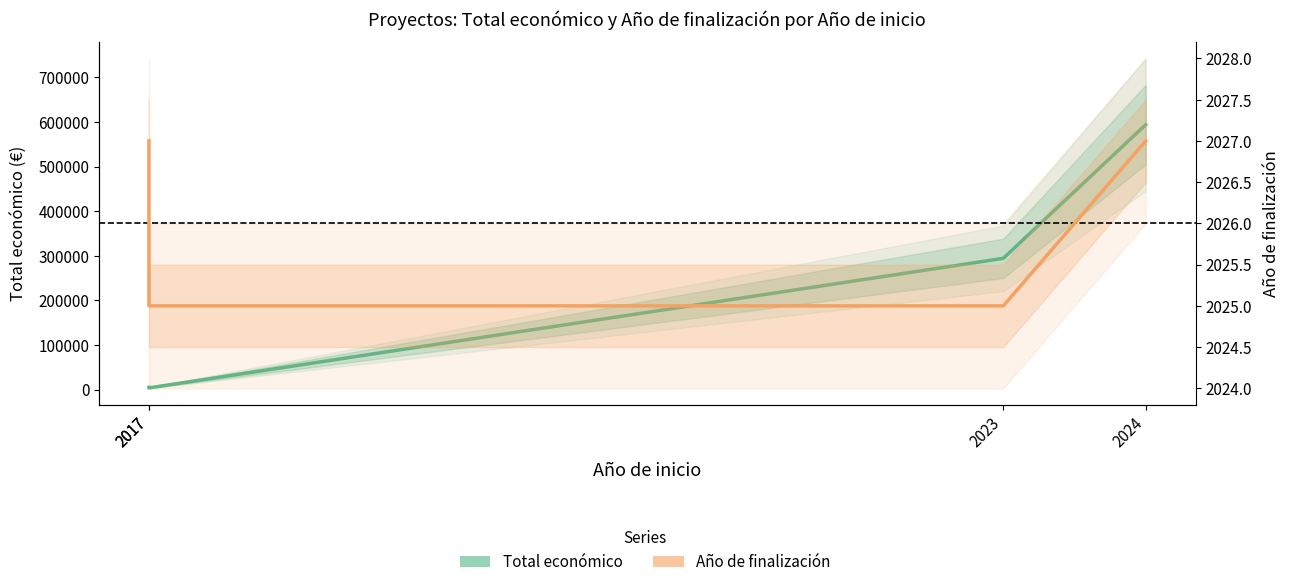

What is the value of the Año de finalización point at the 2nd from the left?

2027